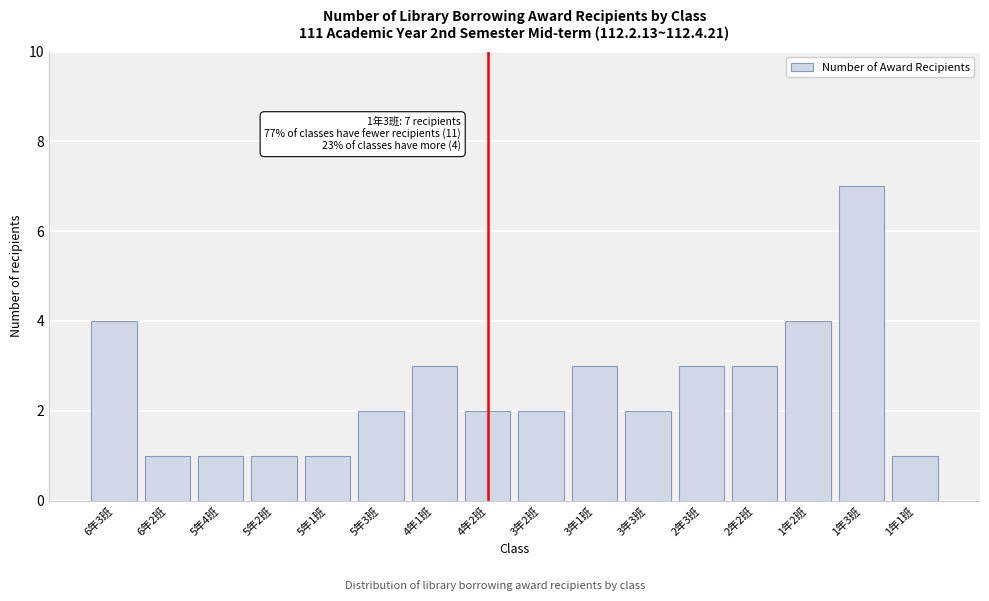

Reading right to left, extract all data points from this chart.

1年1班=1	1年3班=7	1年2班=4	2年2班=3	2年3班=3	3年3班=2	3年1班=3	3年2班=2	4年2班=2	4年1班=3	5年3班=2	5年1班=1	5年2班=1	5年4班=1	6年2班=1	6年3班=4